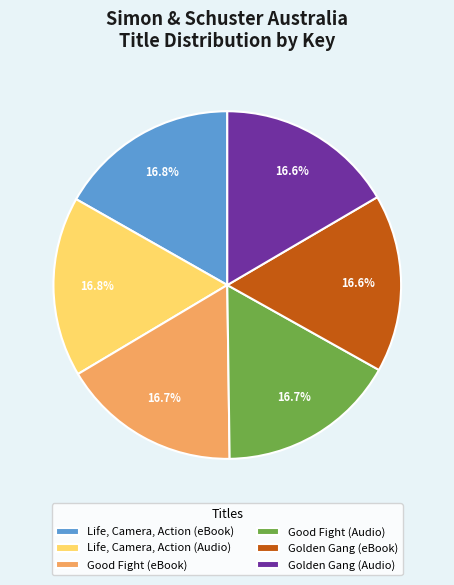

What percentage is NOT represented by Life, Camera, Action (Audio)?

83.2%